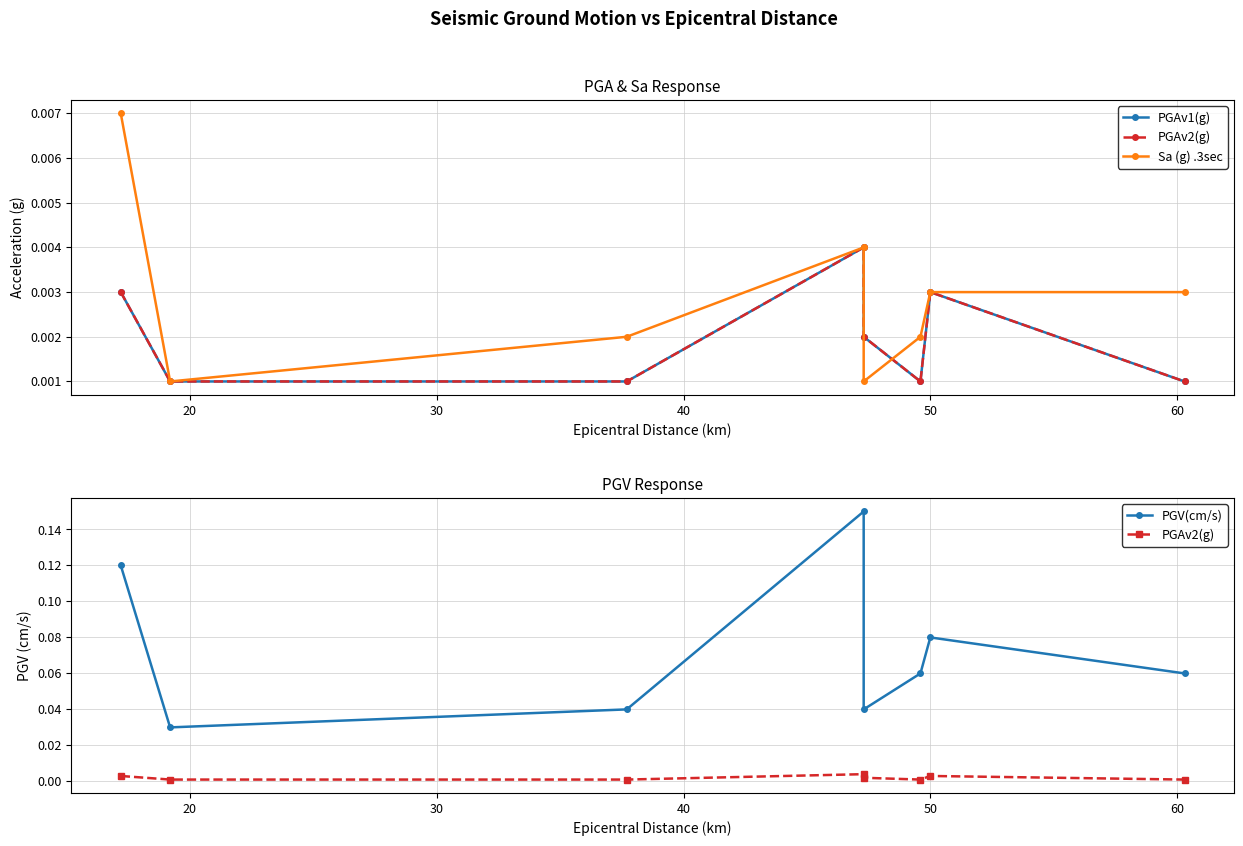

True or false: PGV(cm/s) and PGAv1(g) cross at least once.

False